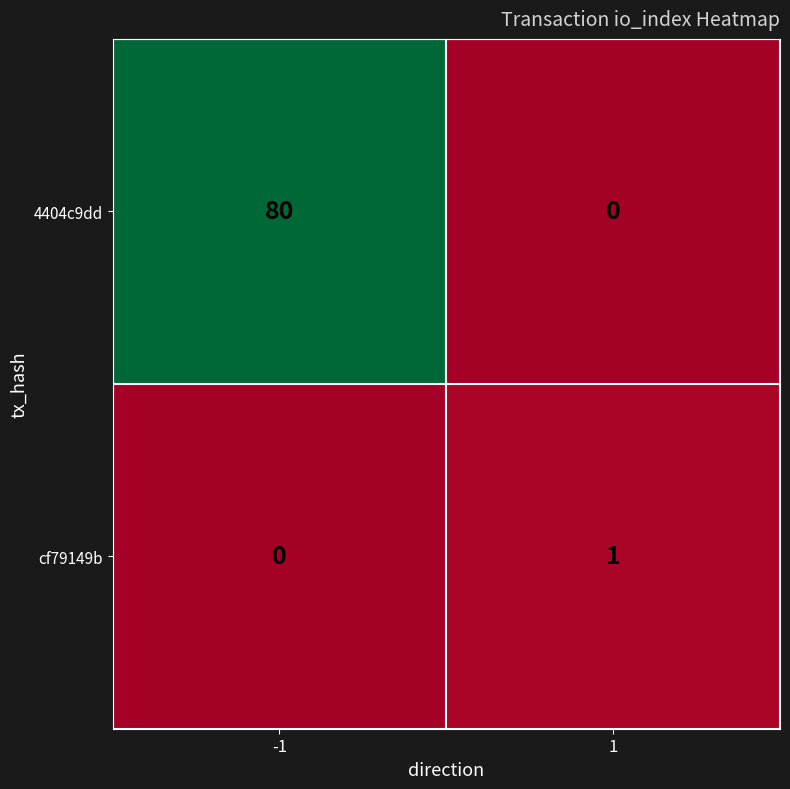

At how many categories does at least one series exceed 27?

1